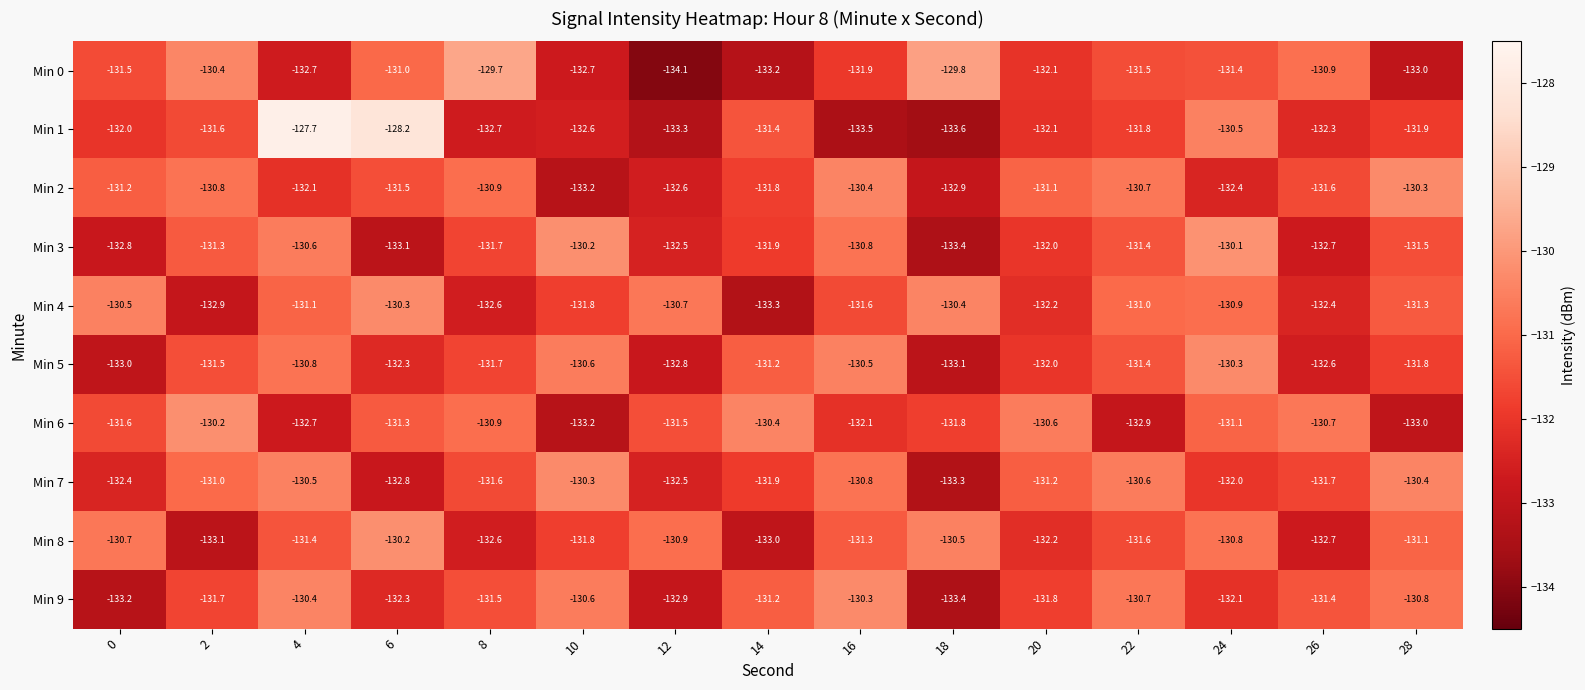

Is it true that Min 6 equals -225.1 at 2?

False